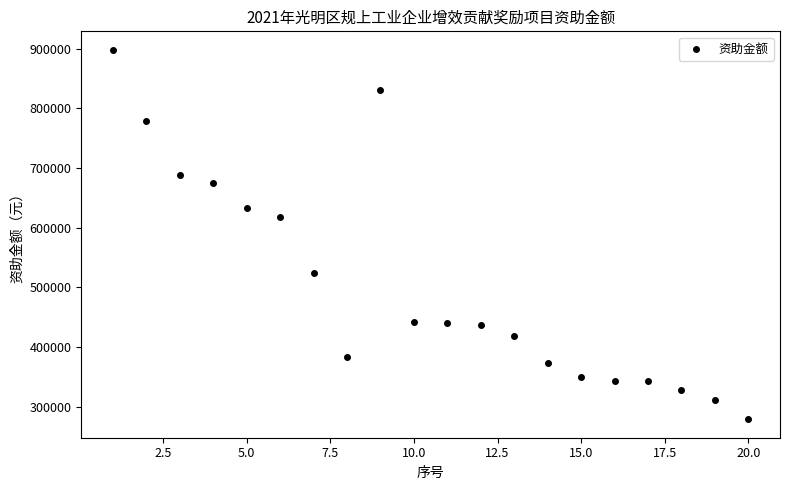

What is the range of Y values (max minus min)?

619077